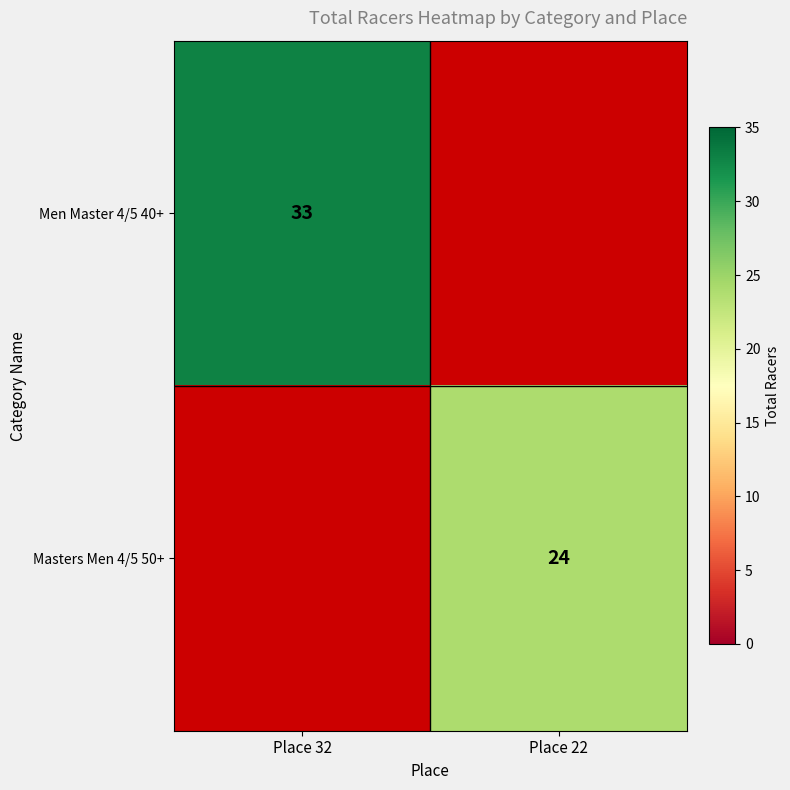

True or false: Men Master 4/5 40+ has a value of 56 at Place 32.

False